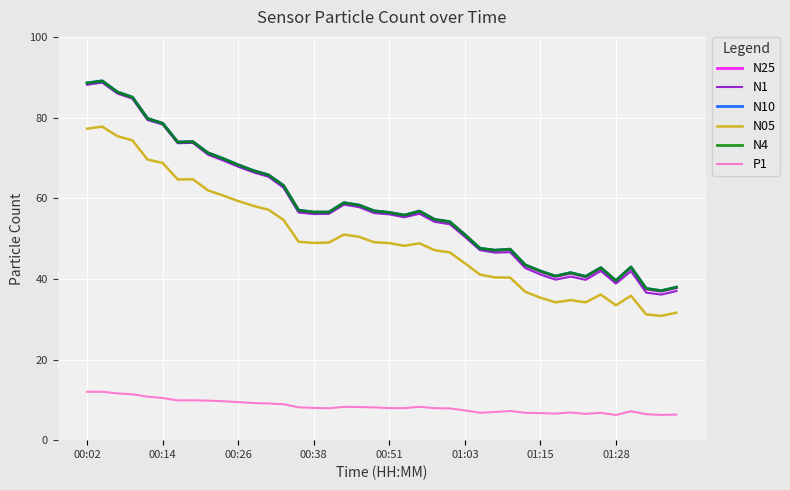

Which series has the widest spread of values?

N1